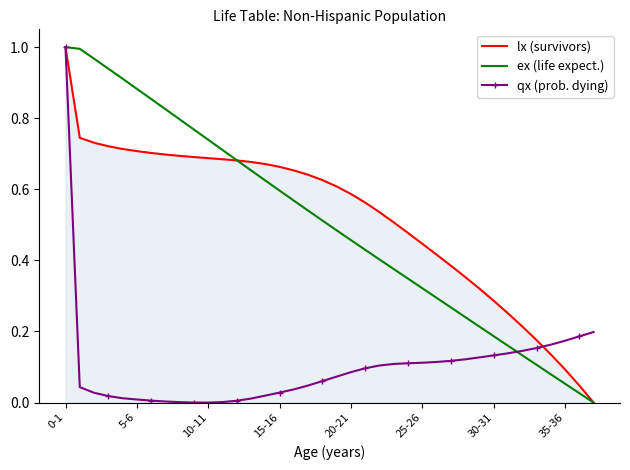

What is the label of the 16th point from the right?

22